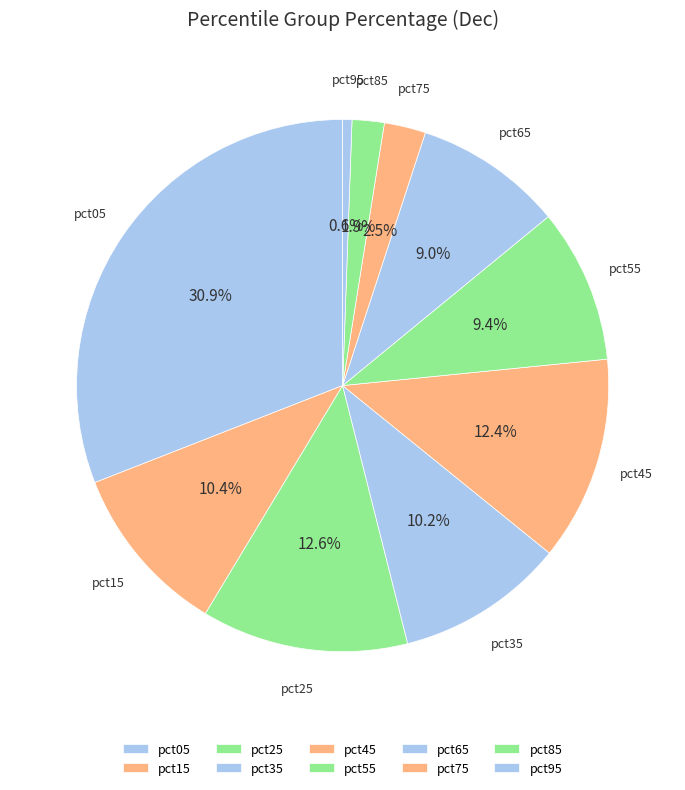

What portion of the pie excludes pct95?

99.4%